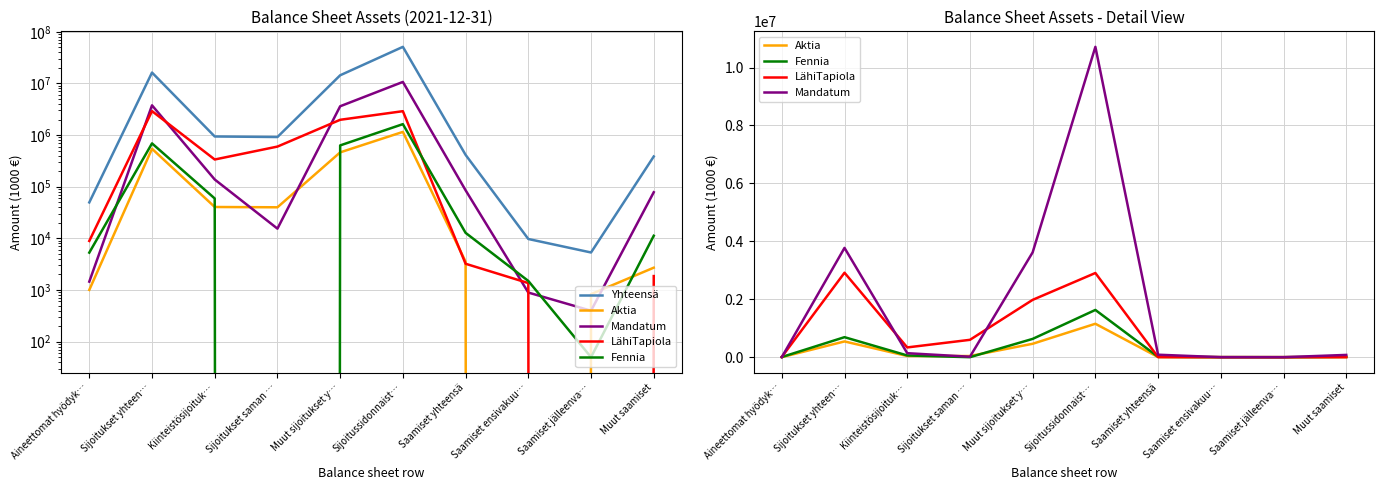

Which category has the highest value across all series?

Sijoitussidonnaist…